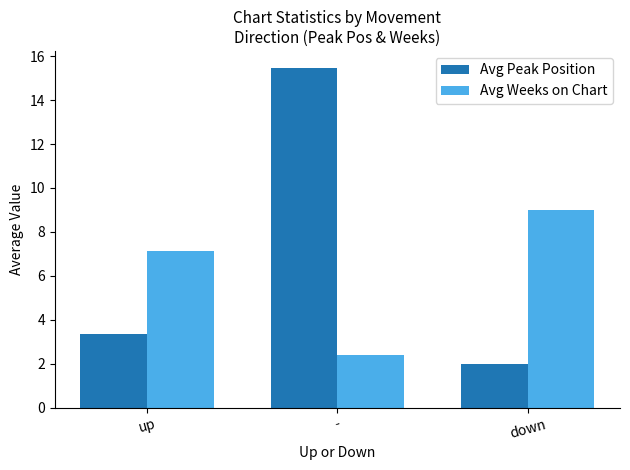

What is the average value of the Avg Peak Position series?

6.9